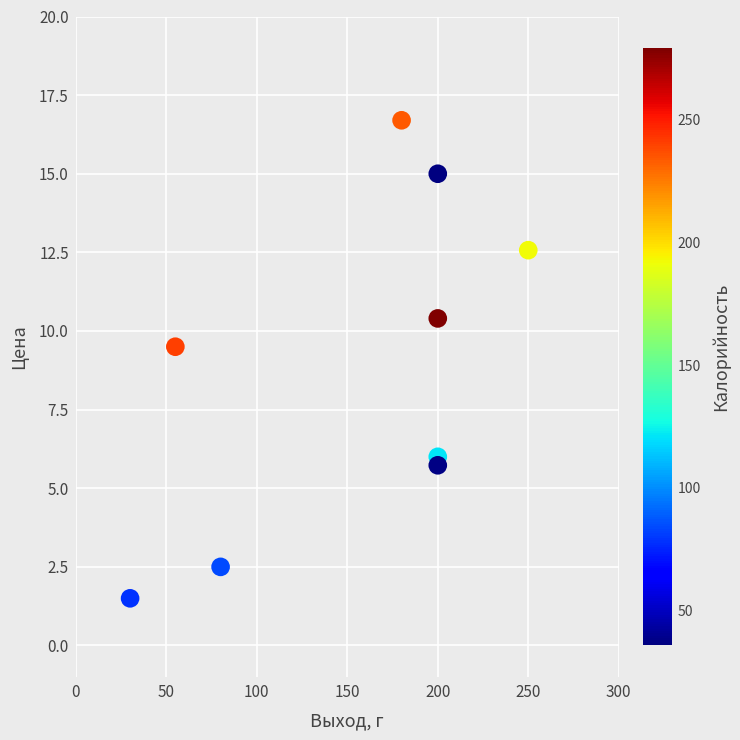

What Y value in the scatter plot is closest to 9?

9.5